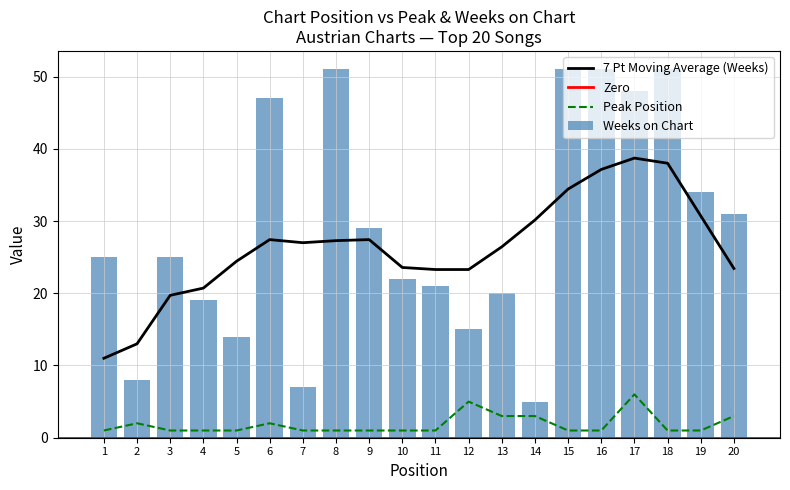

What is the approximate value of Weeks on Chart at 7?

7